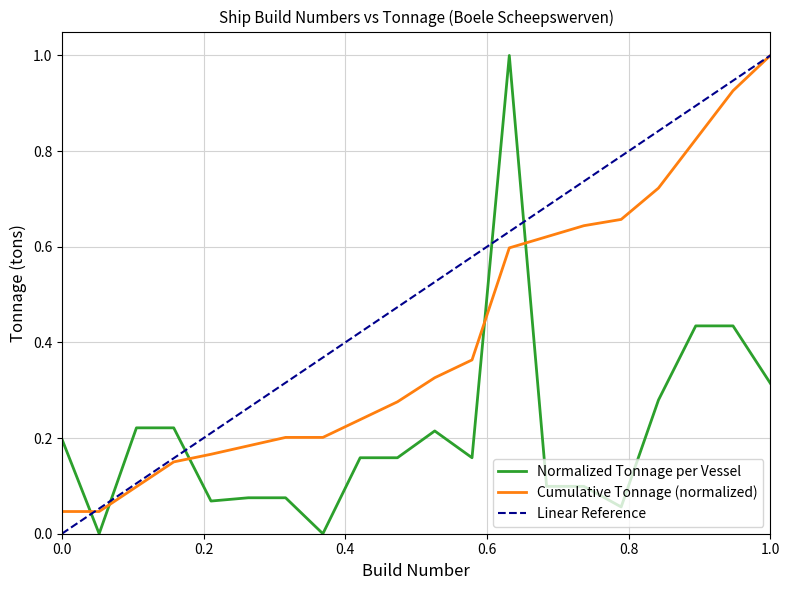

True or false: Normalized Tonnage per Vessel and Cumulative Tonnage (normalized) cross at least once.

True